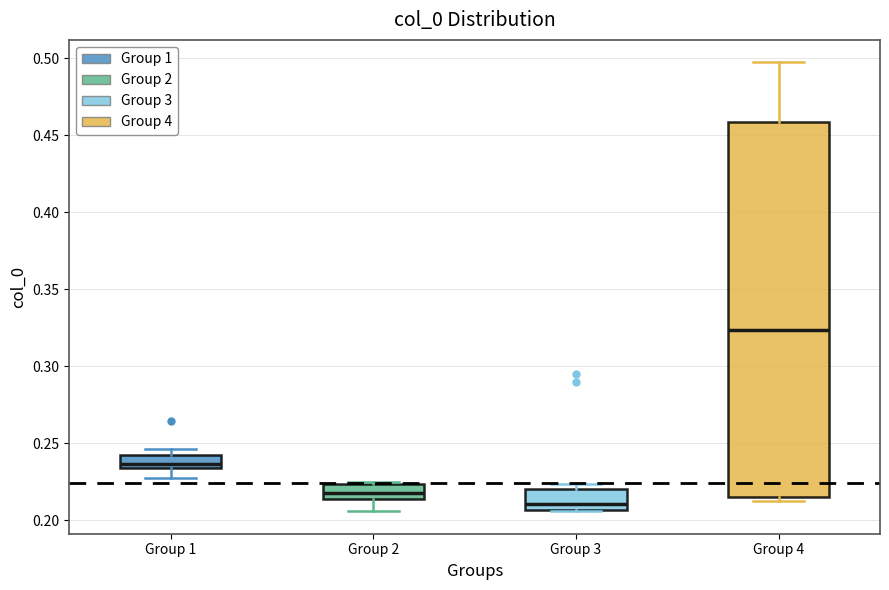

Reading left to right, read every box against the y-axis: the position of its median line, the range the box covers, and the ends of its whiskers. The values are not printed on the chart, so give them approximately, as read against the axis.

Group 1: median 0.235 (inside the box), box 0.235 to 0.240, whiskers 0.225 to 0.245
Group 2: median 0.220, box 0.215 to 0.225, whiskers 0.205 to 0.225
Group 3: median 0.210, box 0.205 to 0.220, whiskers 0.205 to 0.225
Group 4: median 0.325, box 0.215 to 0.460, whiskers 0.215 (just below the box's lower edge) to 0.495